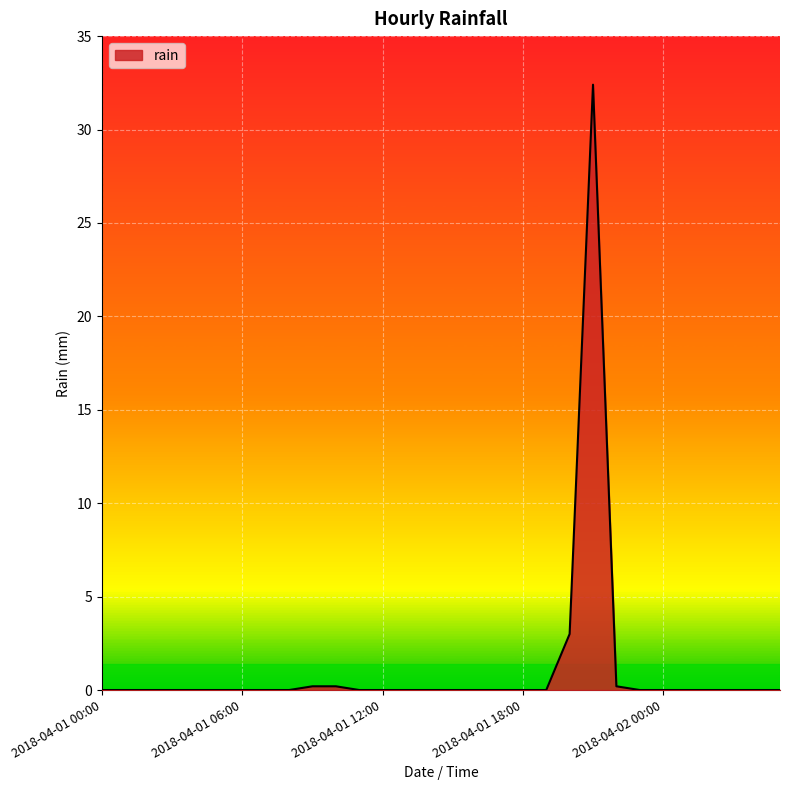

What is the difference between the maximum and minimum values?

32.4